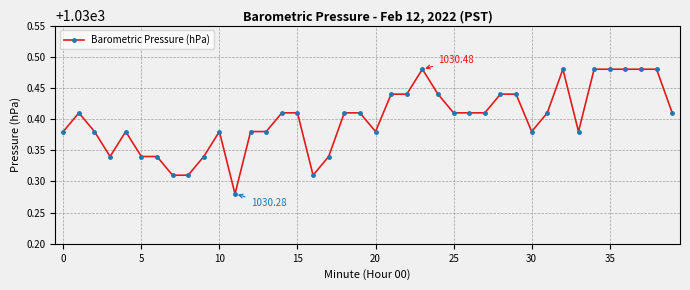

What is the sum of all values?

41216.0